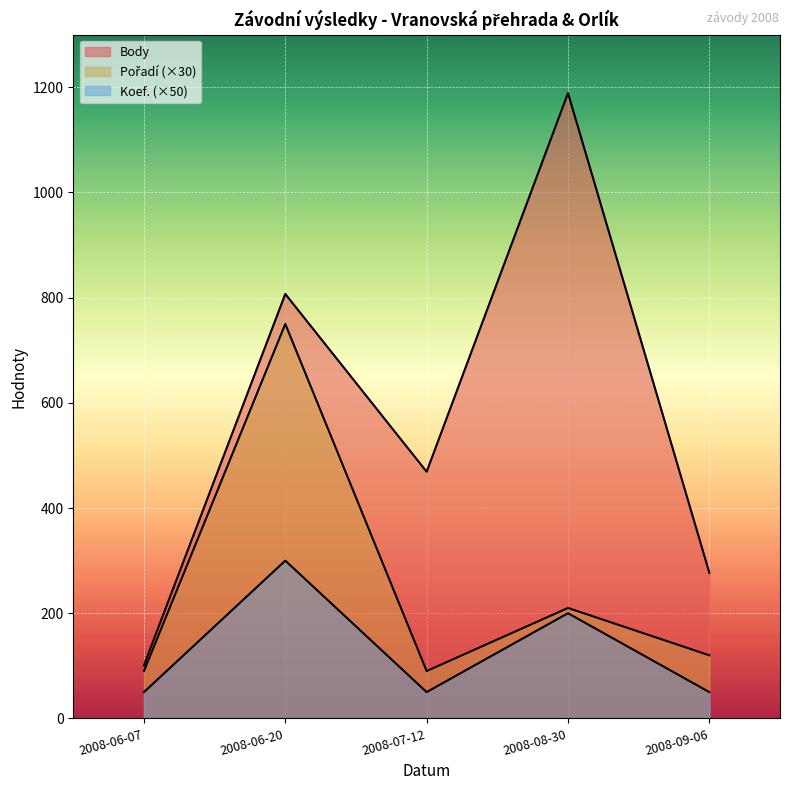

The Pořadí series shows 750 at 2008-06-20. True or false?

True